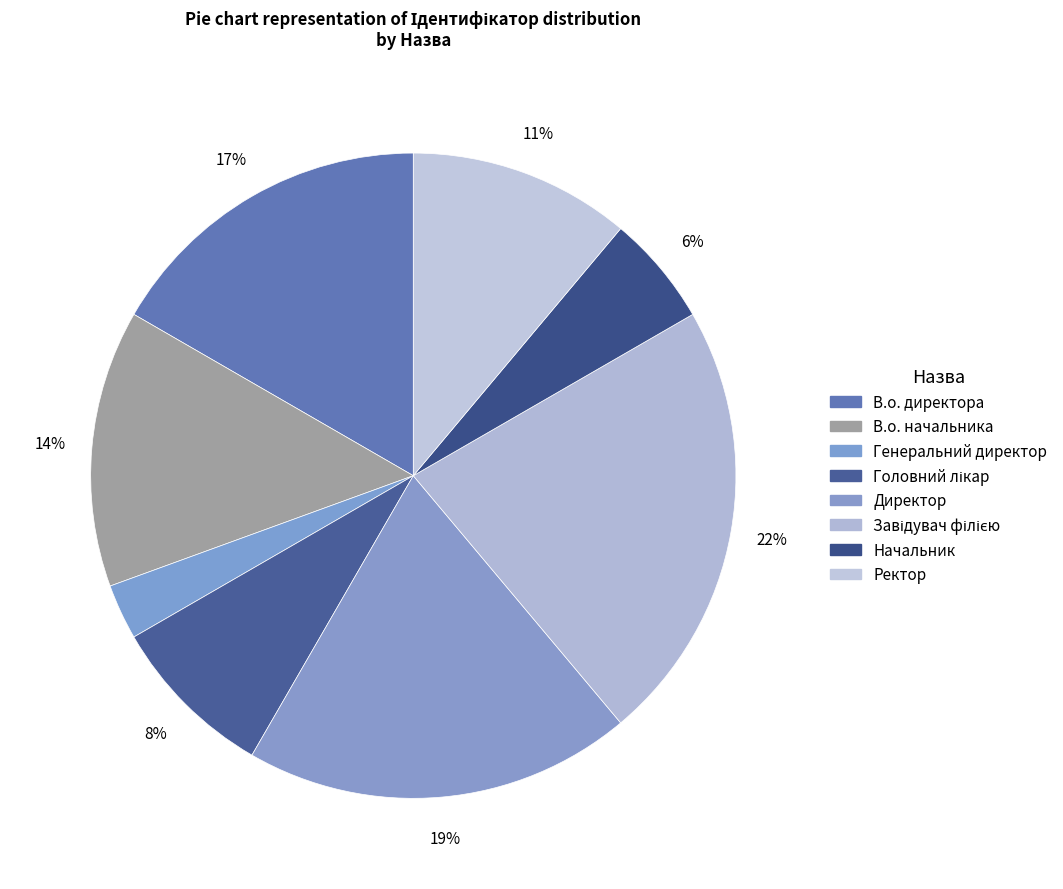

True or false: Ректор accounts for 26% of the total.

False